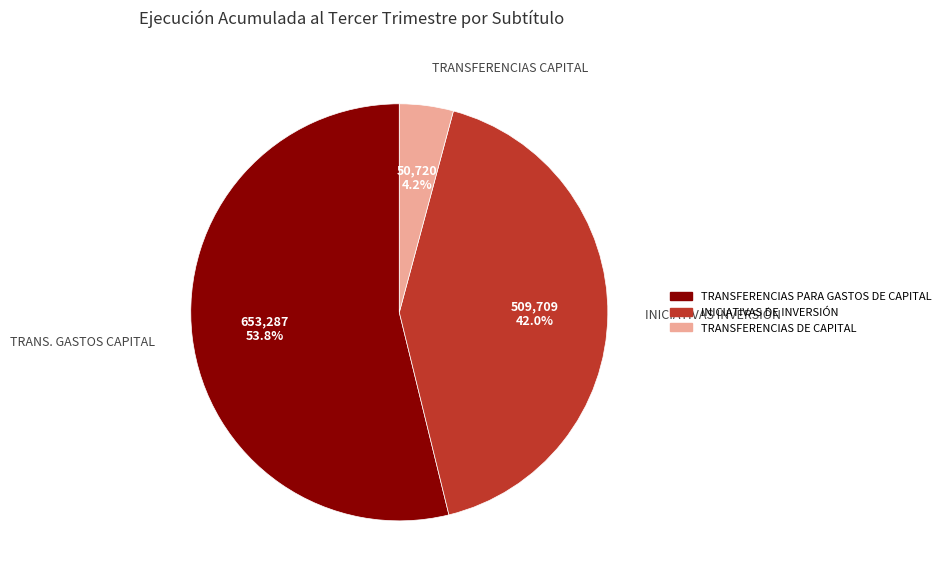

What is the ratio of the value at INICIATIVAS INVERSIÓN to the value at TRANSFERENCIAS CAPITAL?

10.0